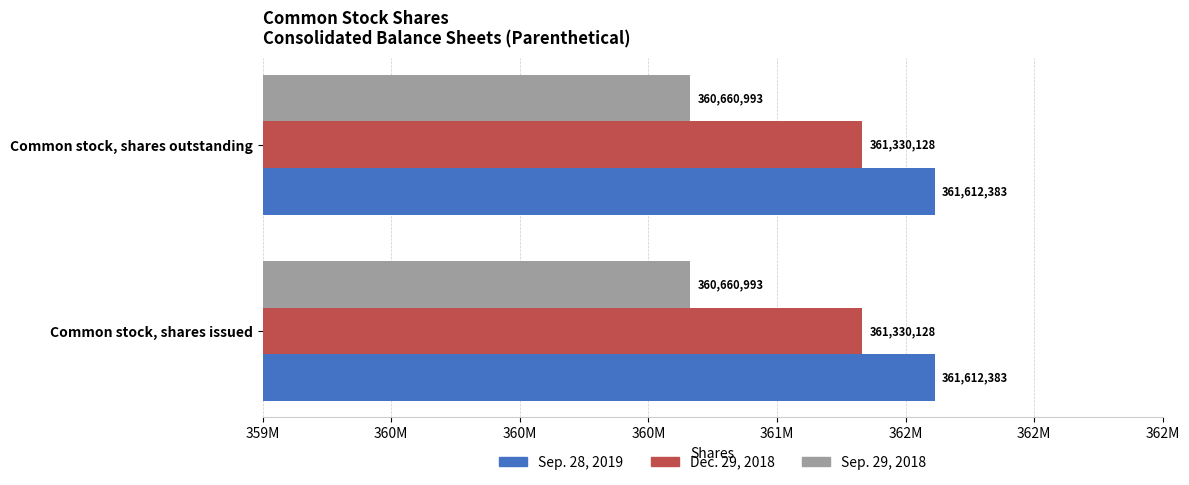

What is the sum of all Dec. 29, 2018 values?

722660256